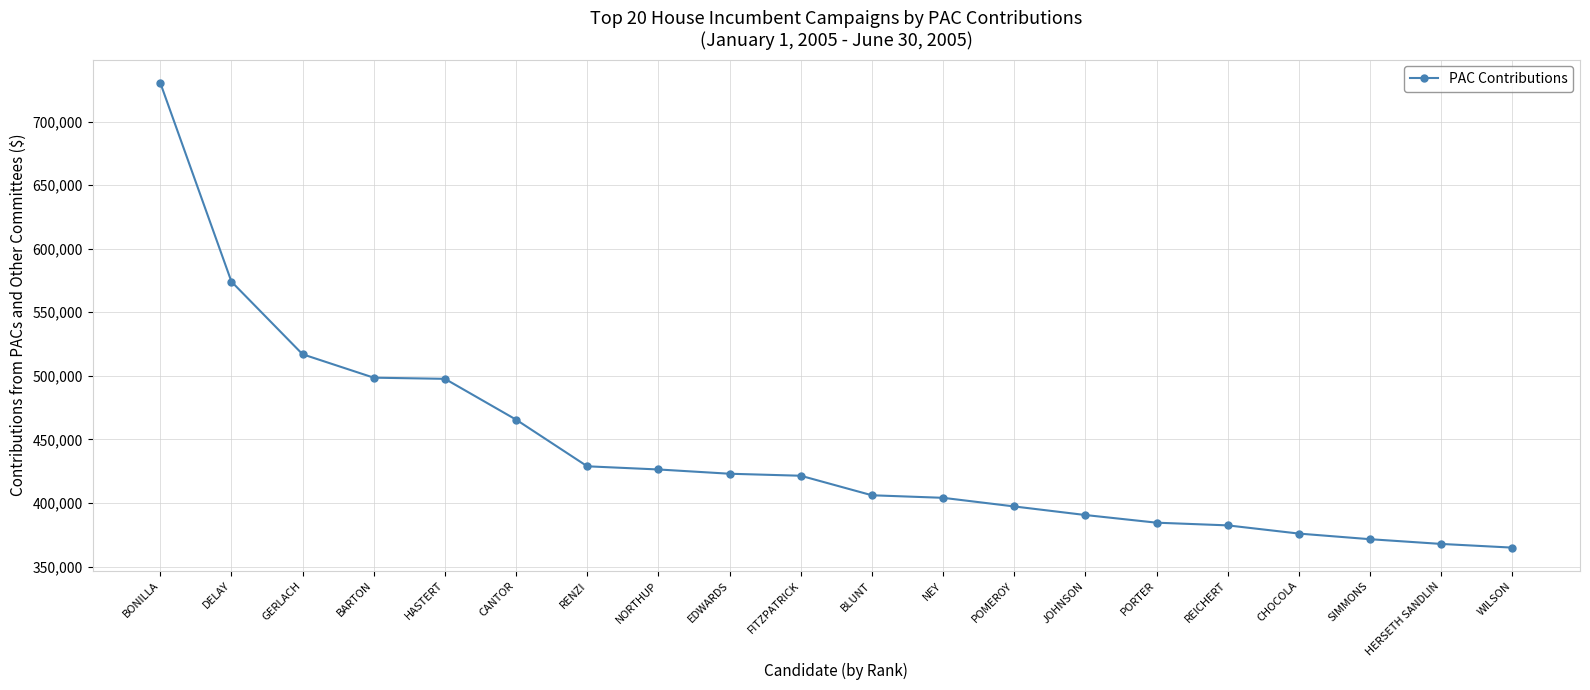

What is the sum of all values?

8827841.3